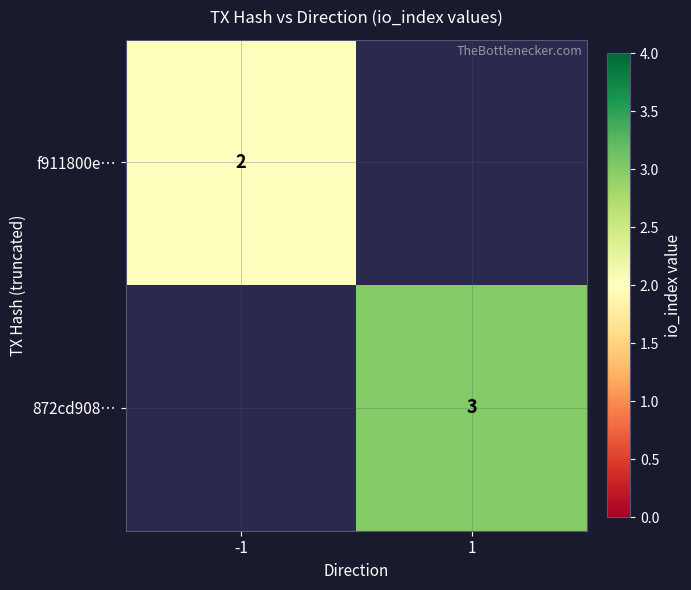

Which has a higher value, -1 or 1?

-1